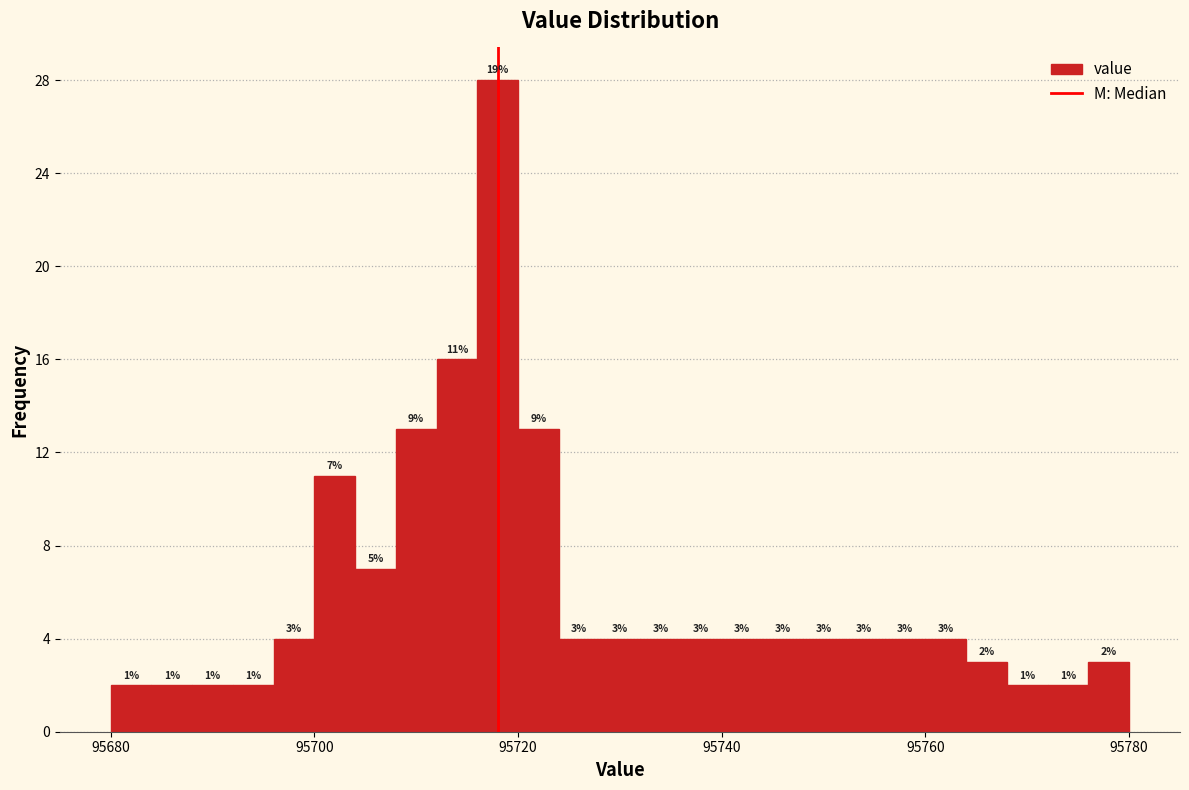

Around what value on the x-axis is the tallest bar? Give the approximate position of its centre, as read against the axis.

95718